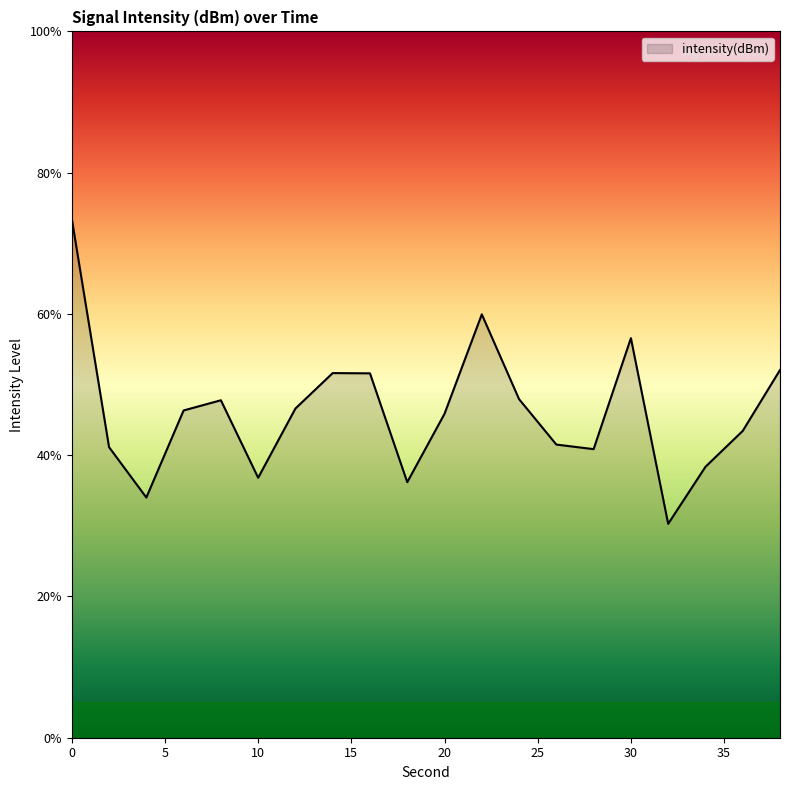

How many lines are shown in the chart?

1